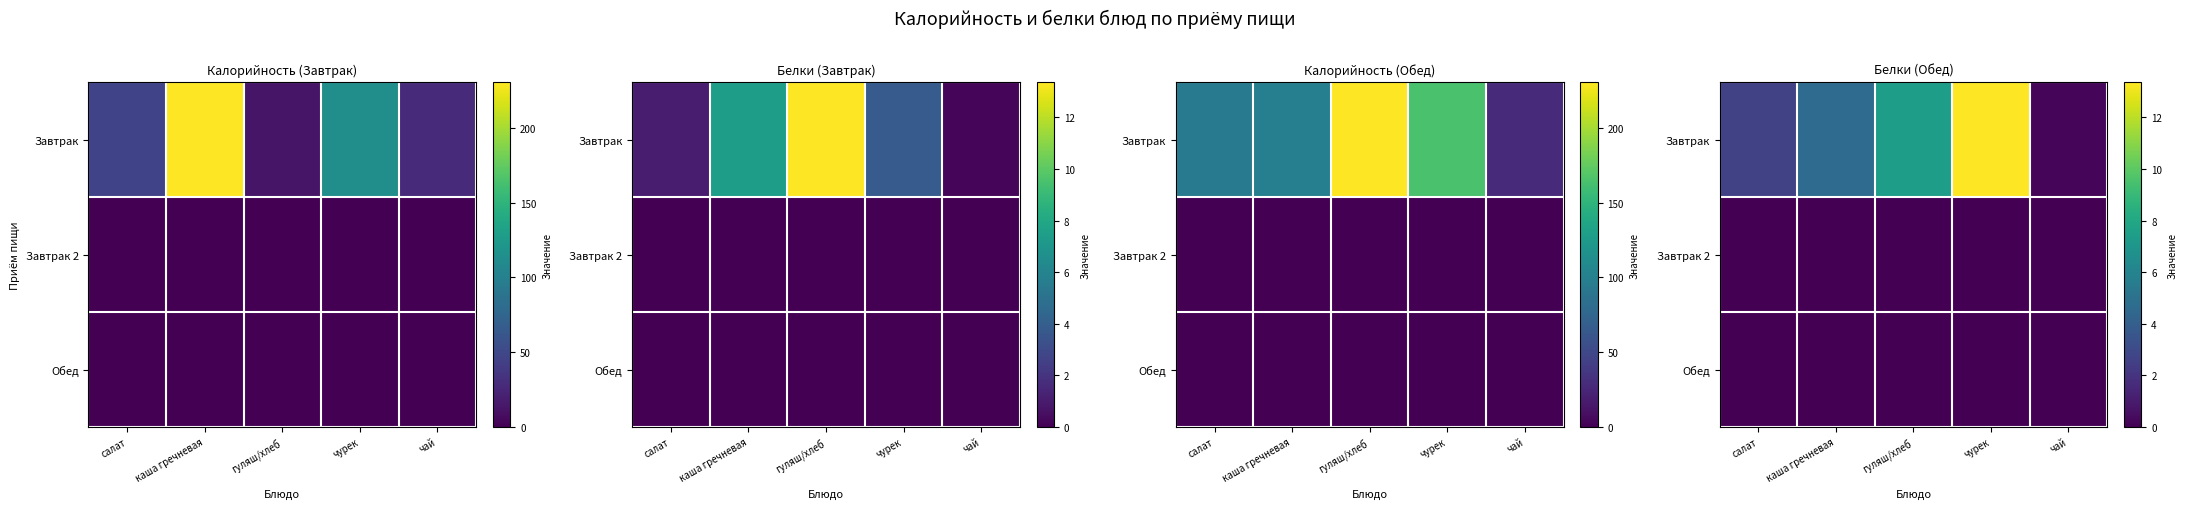

Is the value of Обед at чай greater than the value of Завтрак 2 at чурек?

No